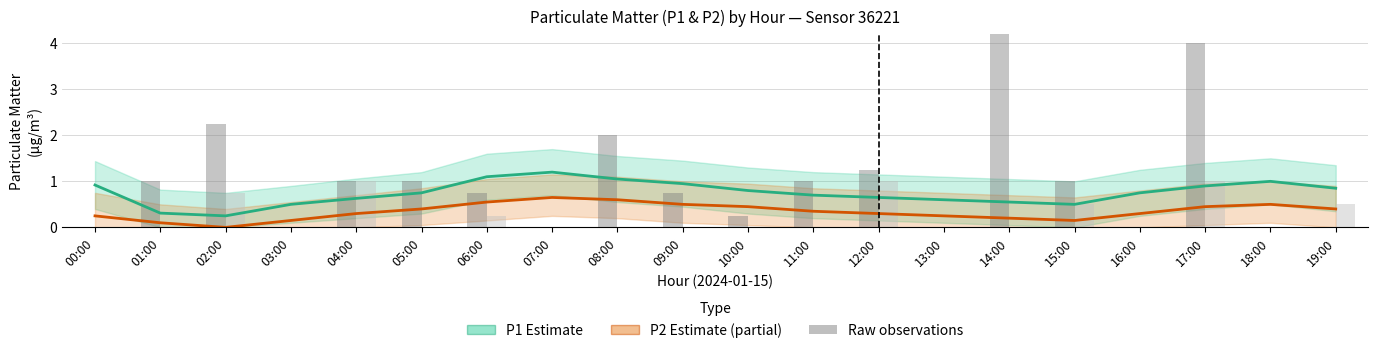

What is the label of the 18th bar from the right?

02:00